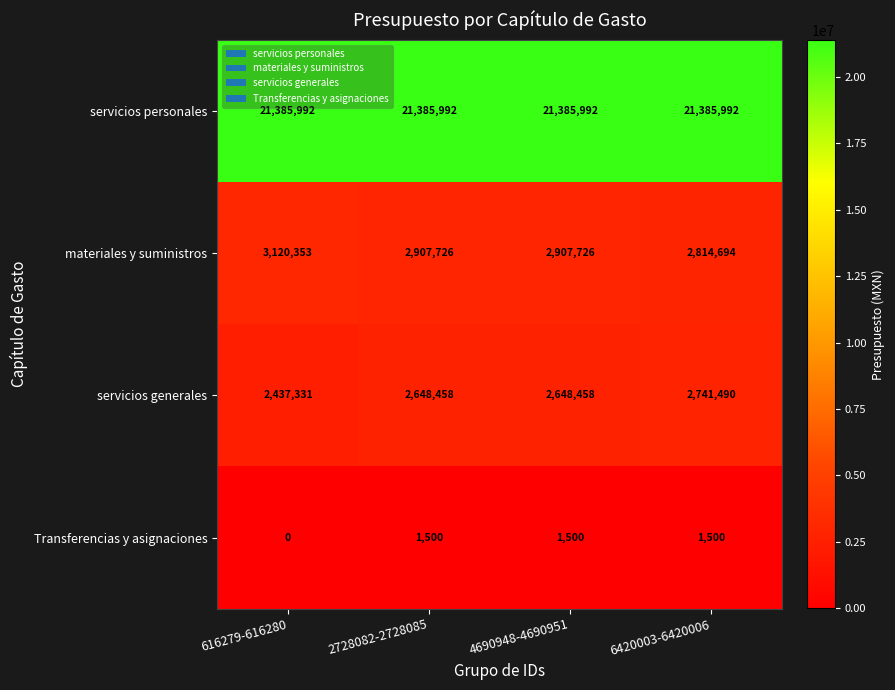

Which series has the widest spread of values?

materiales y suministros